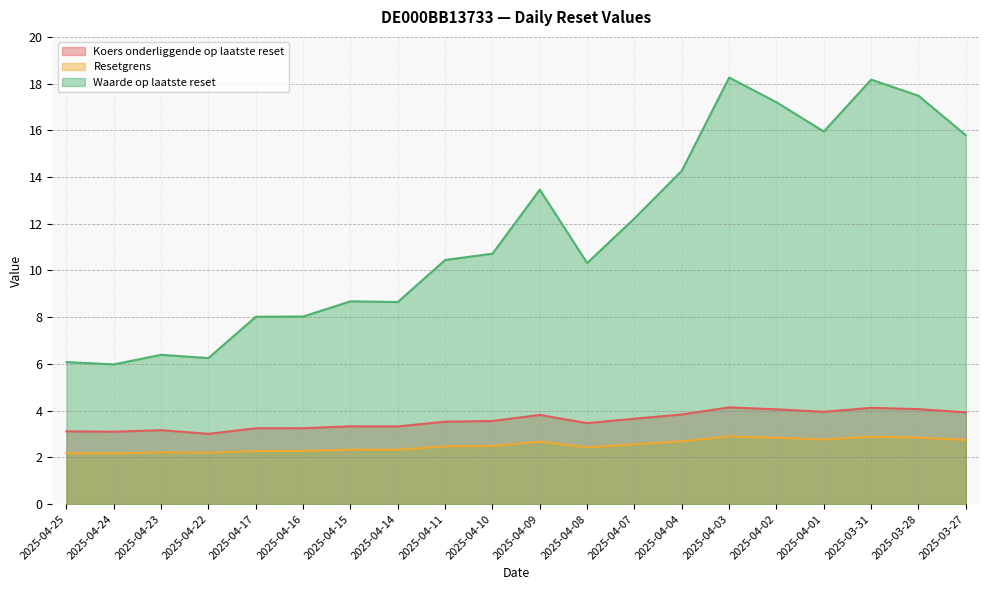

At 2025-04-24, list the series in order from largest to smallest.

Waarde op laatste reset, Koers onderliggende op laatste reset, Resetgrens